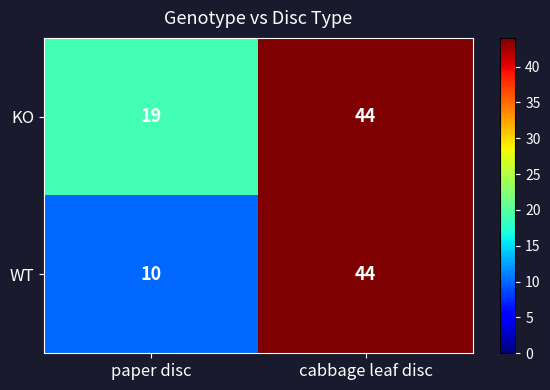

Which series changed the most between paper disc and cabbage leaf disc?

WT